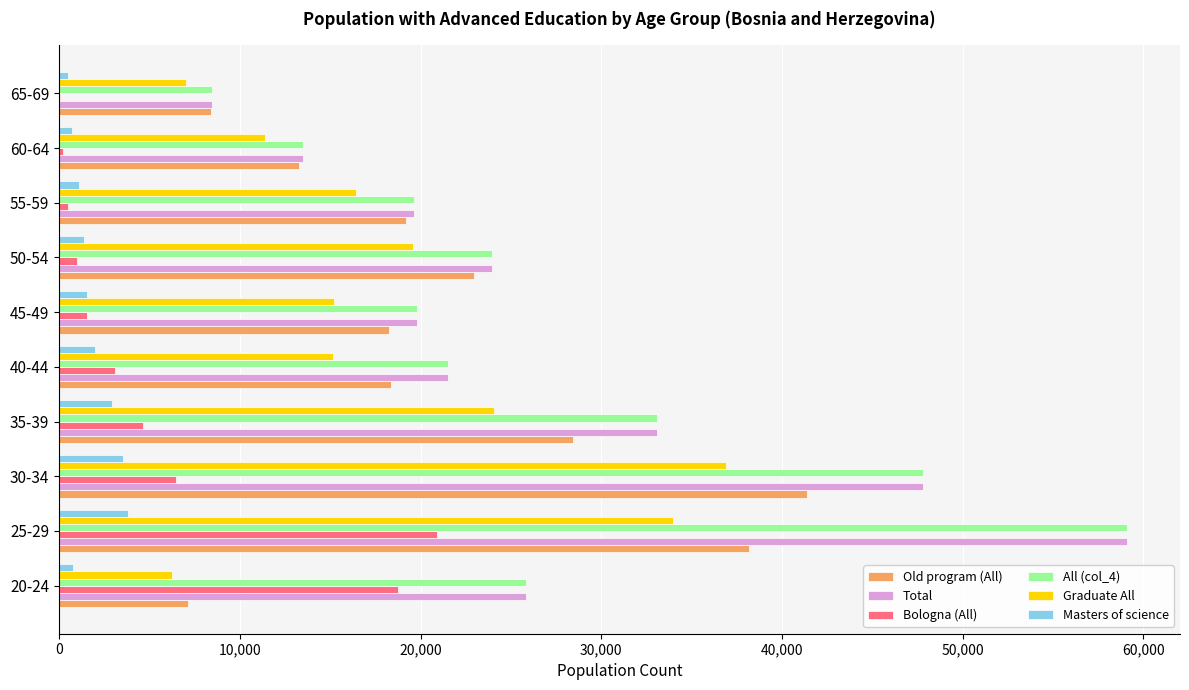

The value of All (col_4) at 45-49 is 19808. True or false?

True